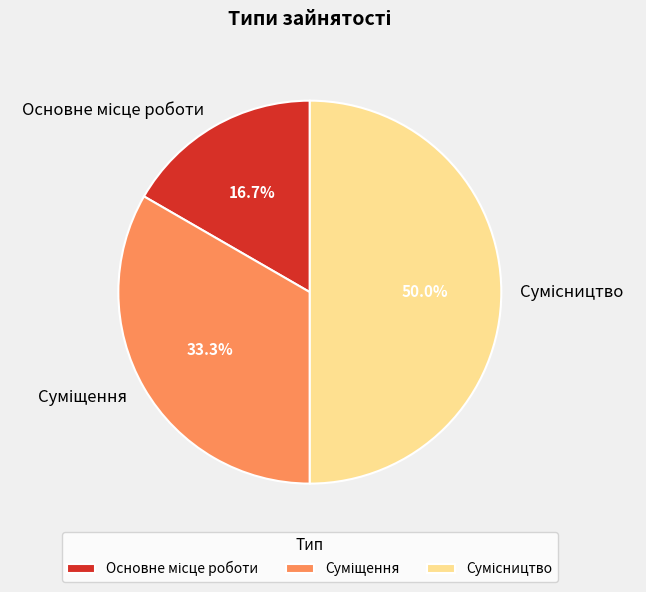

Which category has the biggest portion of the pie?

Сумісництво